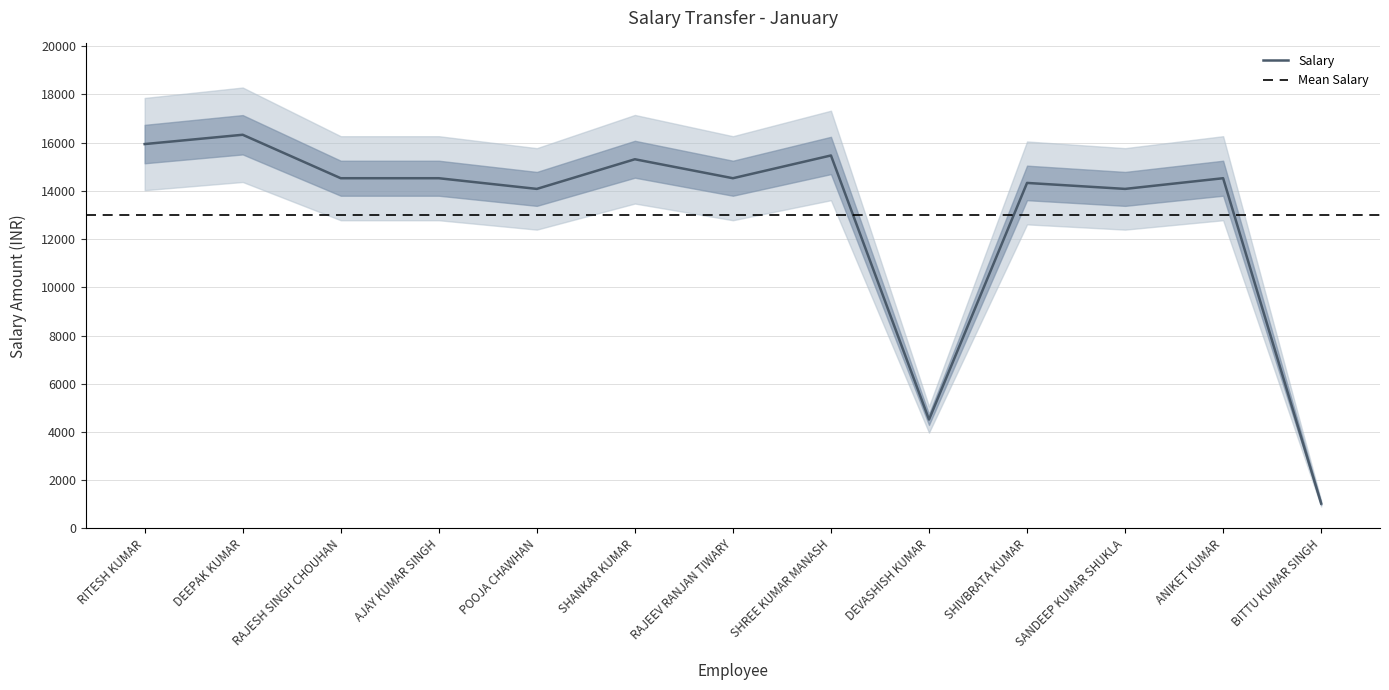

What is the label of the 2nd point from the right?

ANIKET KUMAR